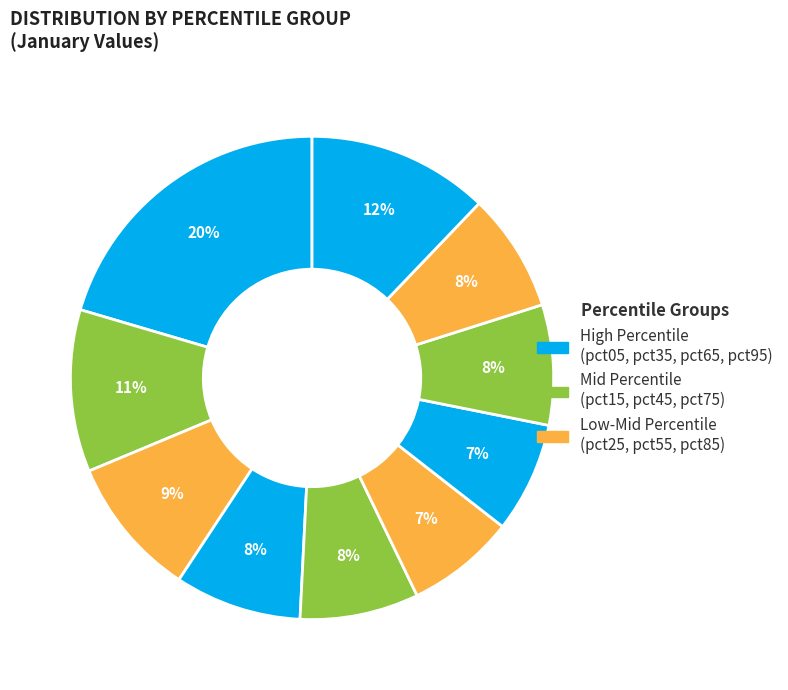

Which category has the biggest portion of the pie?

pct05